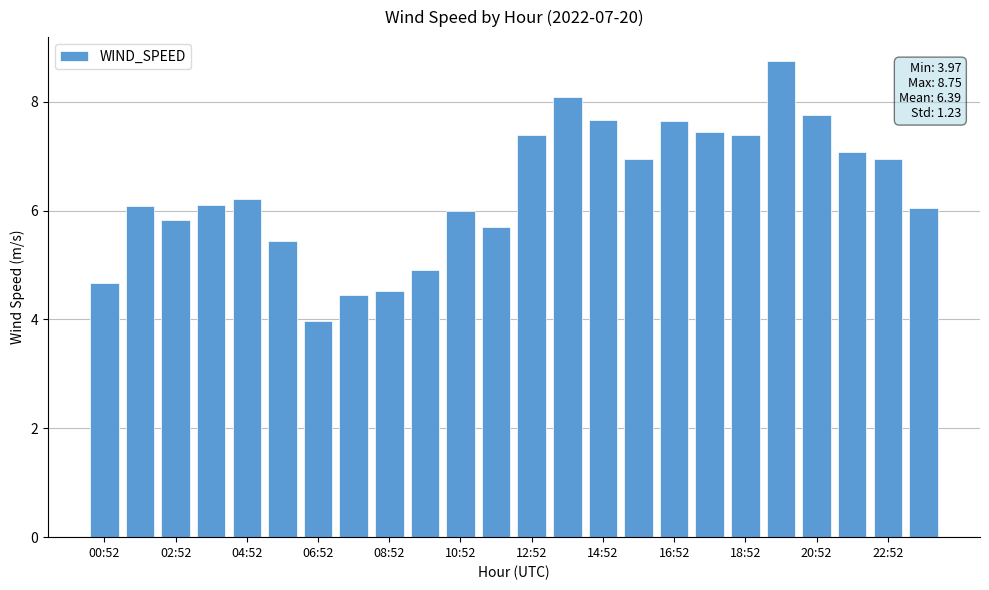

What is the value of the 7th bar from the left?

4.0